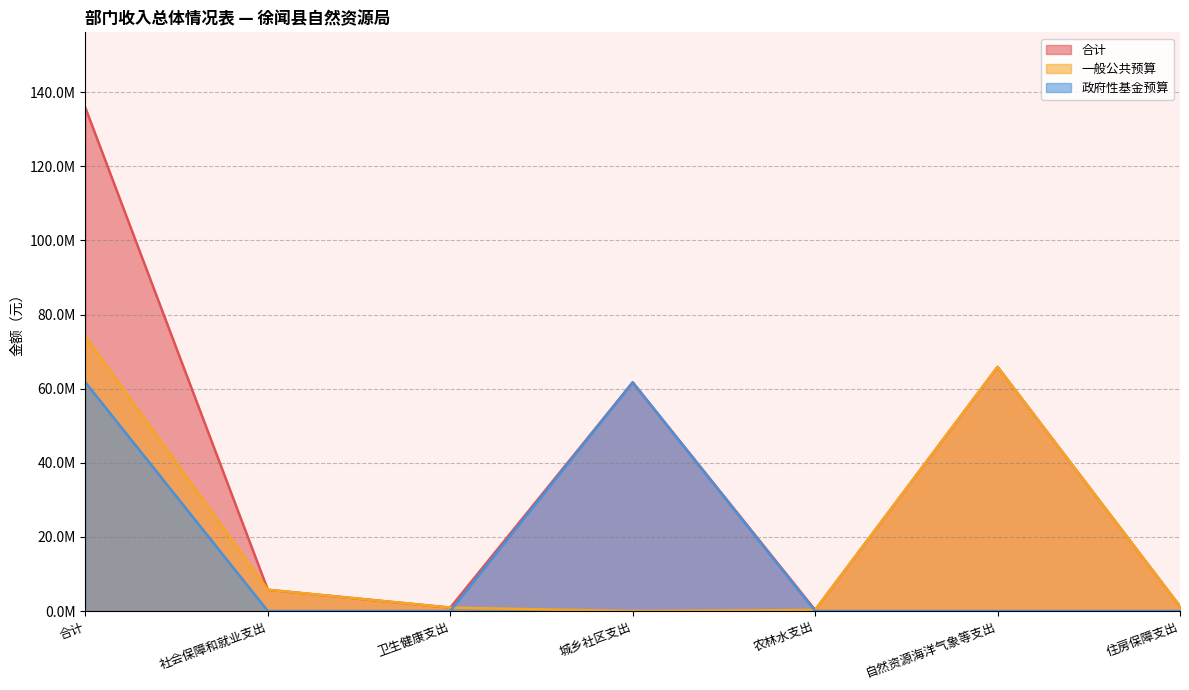

What are all the series names shown in the legend?

合计, 一般公共预算, 政府性基金预算